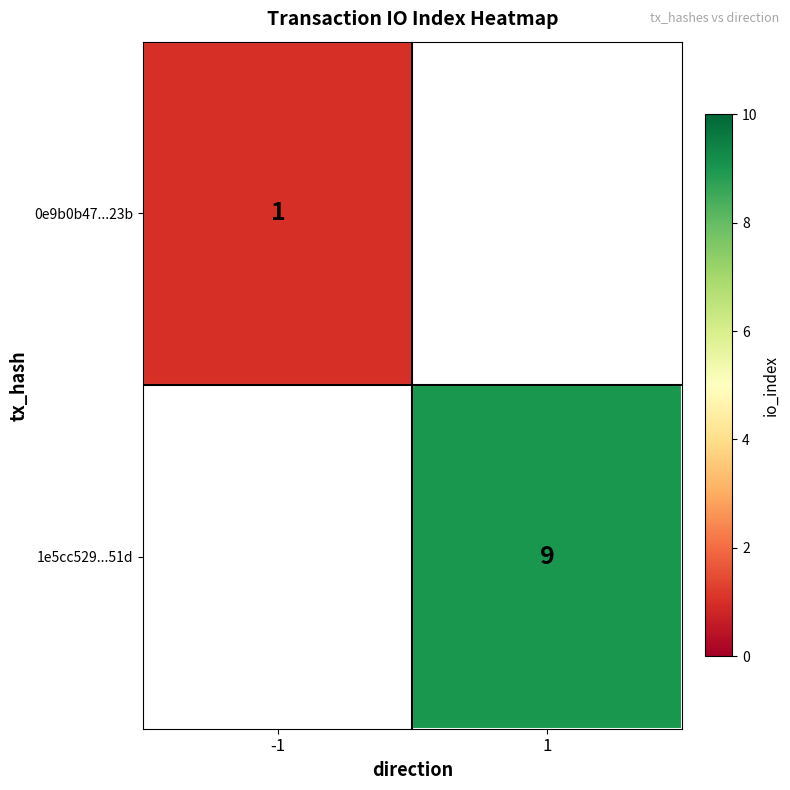

True or false: 1e5cc529...51d has a value of 9 at 1.

True